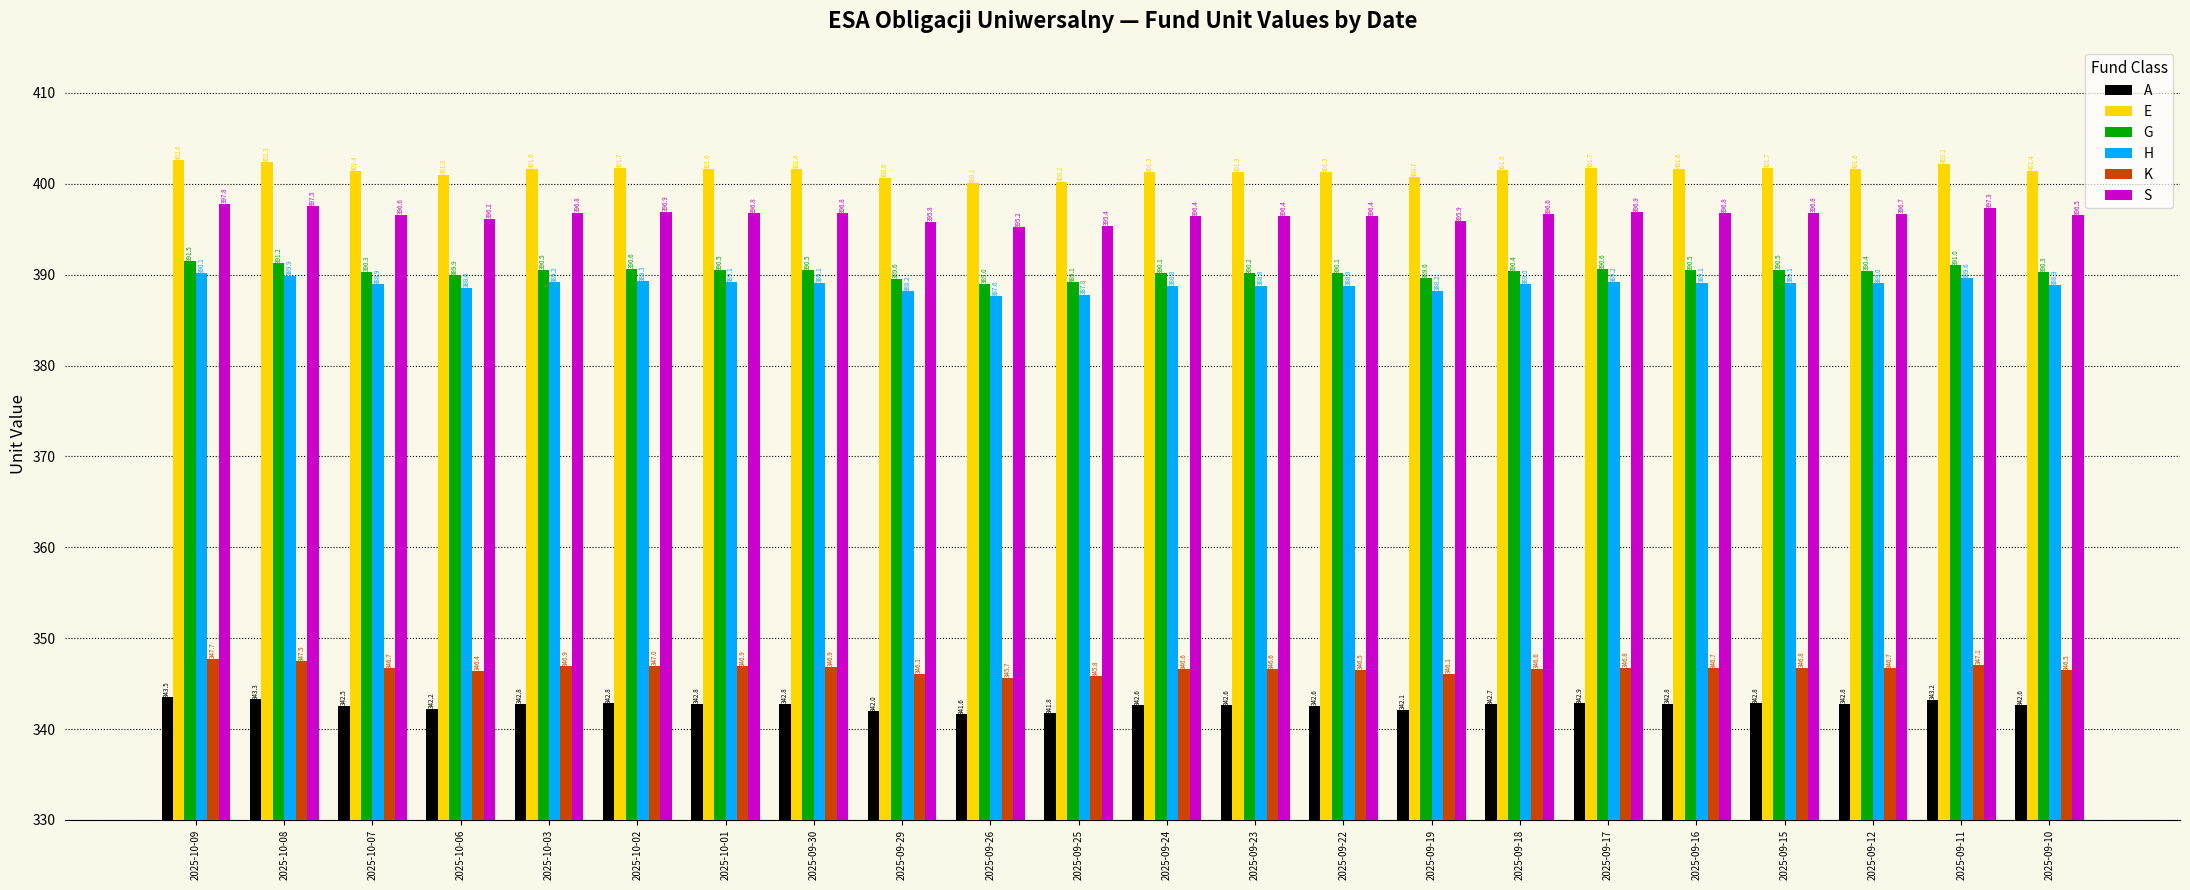

What is the total value across all series at 2025-09-19?

2262.6